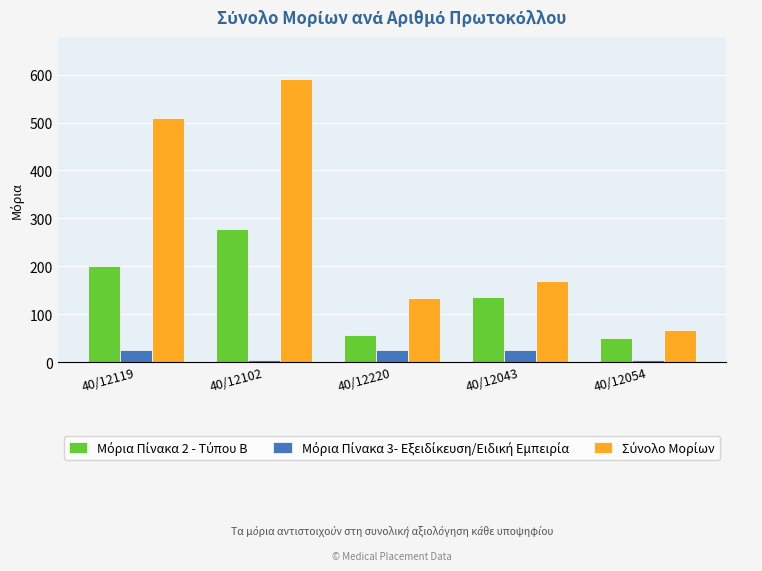

What is the label of the 2nd bar from the left?

40/12102